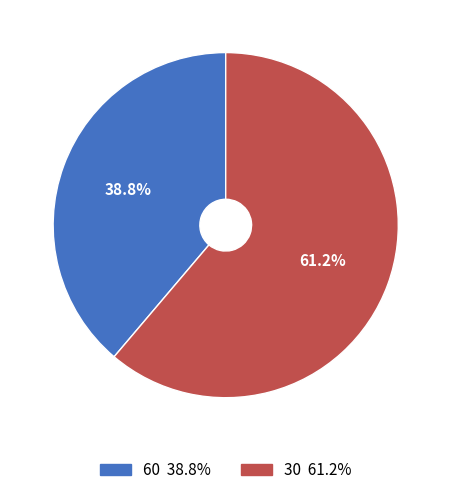

To the nearest percent, what is the difference between the 60 and 30 slice percentages?

22%